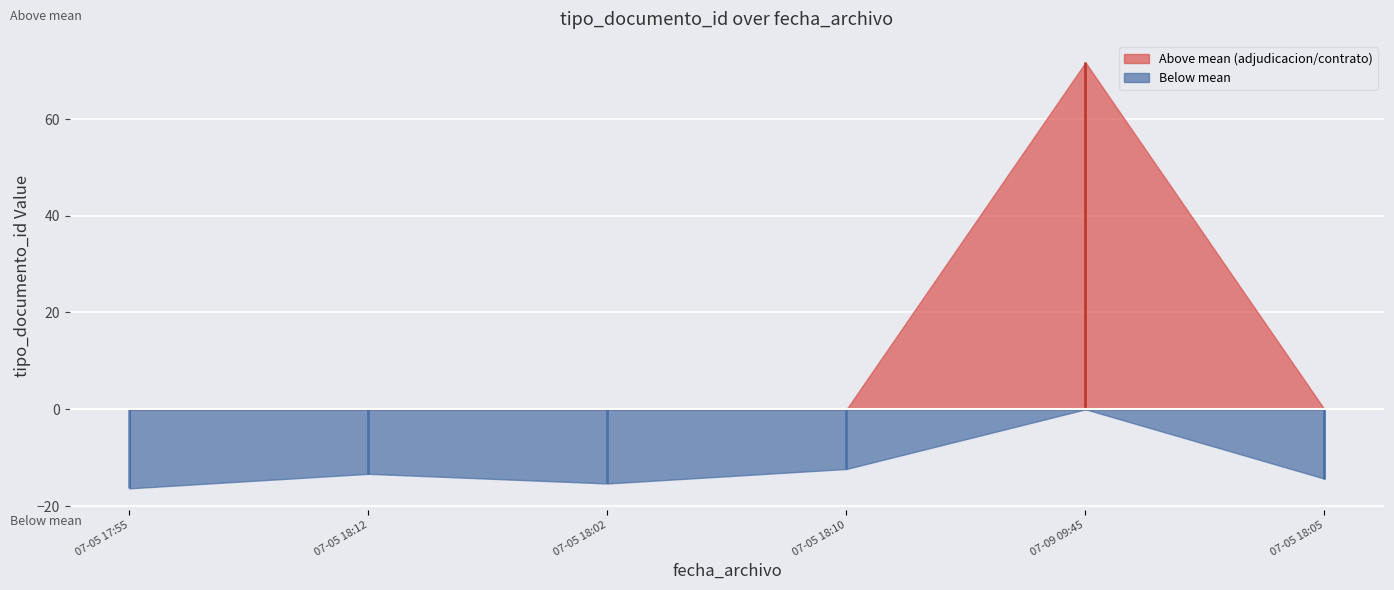

Rank the categories by value from lowest to highest.

2015-07-05 17:55:13, 2015-07-05 18:02:33, 2015-07-05 18:05:26, 2015-07-05 18:12:36, 2015-07-05 18:10:09, 2015-07-09 09:45:47